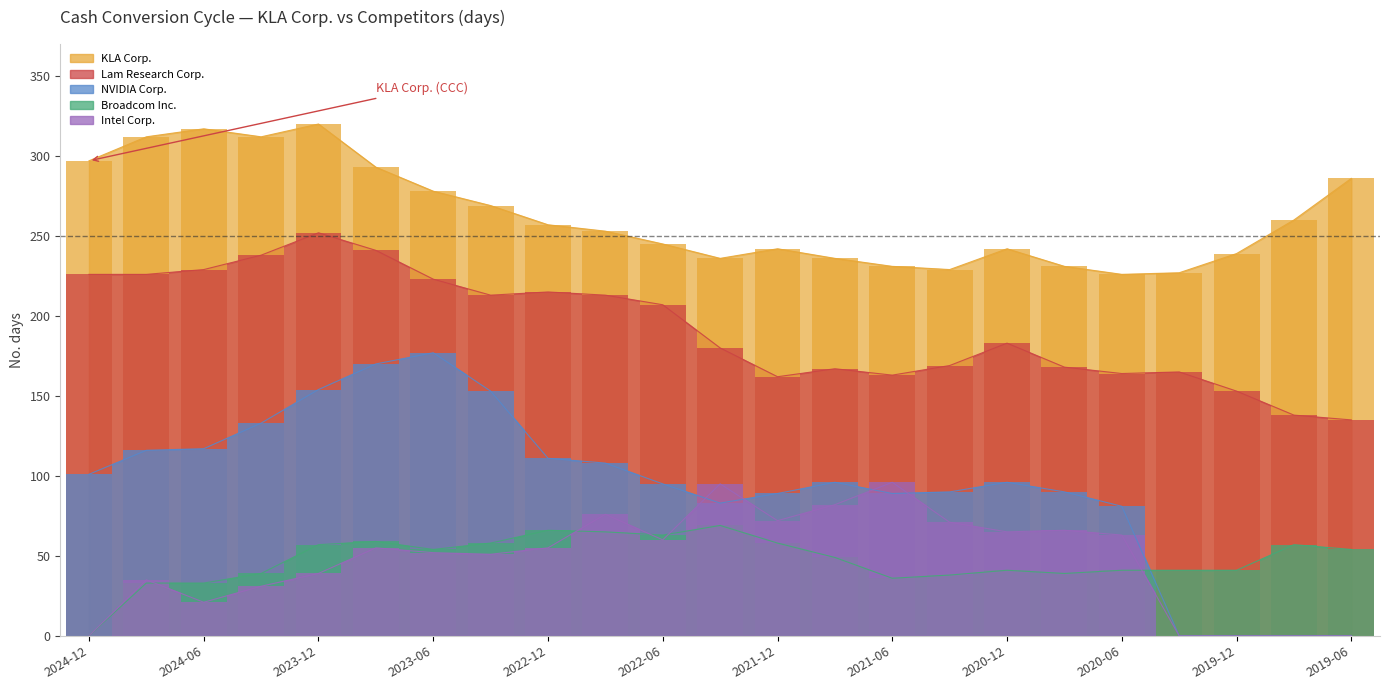

What is the value of the KLA Corp. bar at the 16th from the left?

229